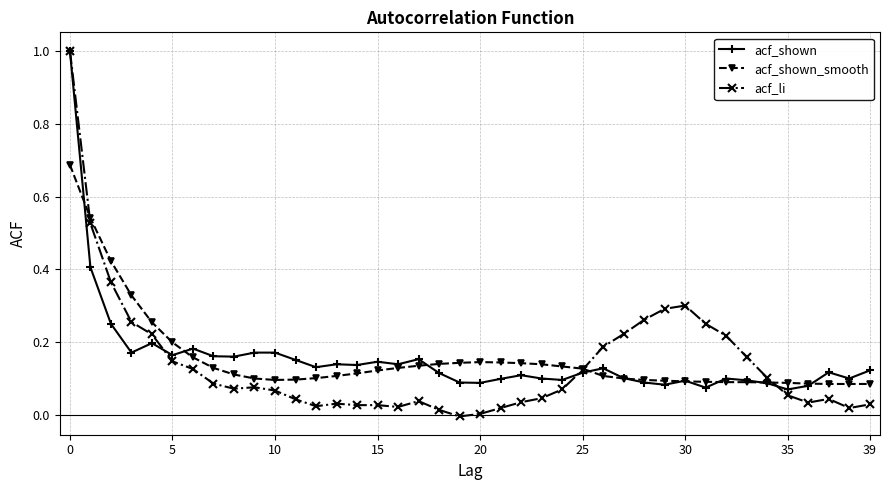

What is the sum of all acf_shown values?

6.2